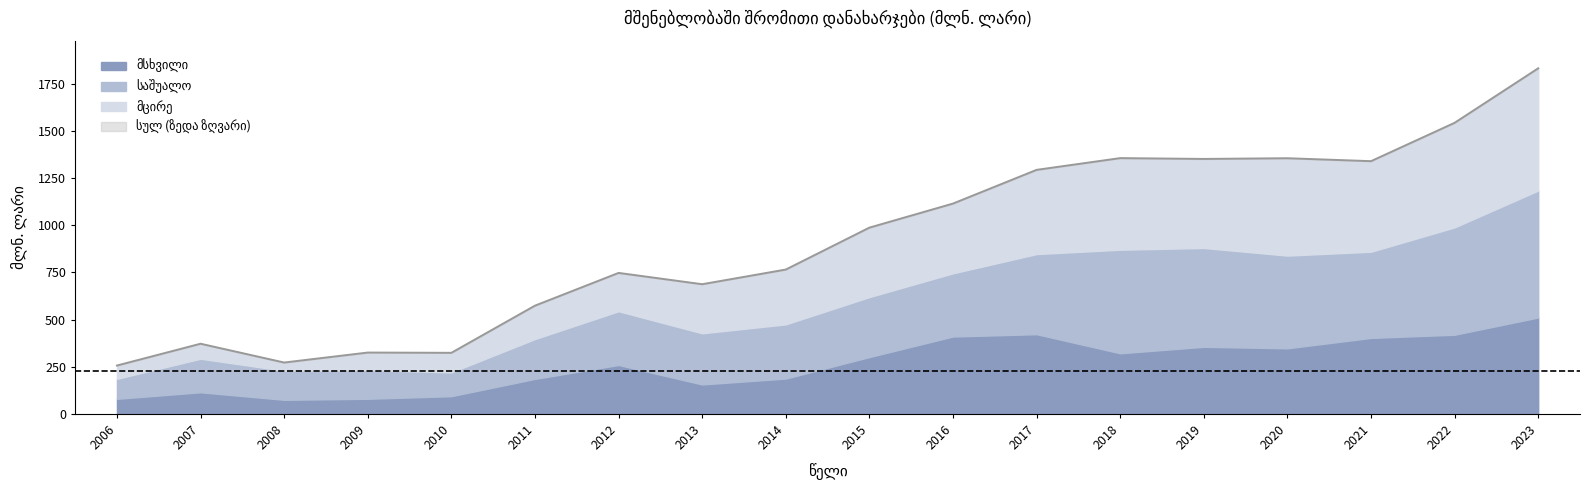

In მსხვილი, how many points are lower than both neighbors (excluding endpoints)?

4